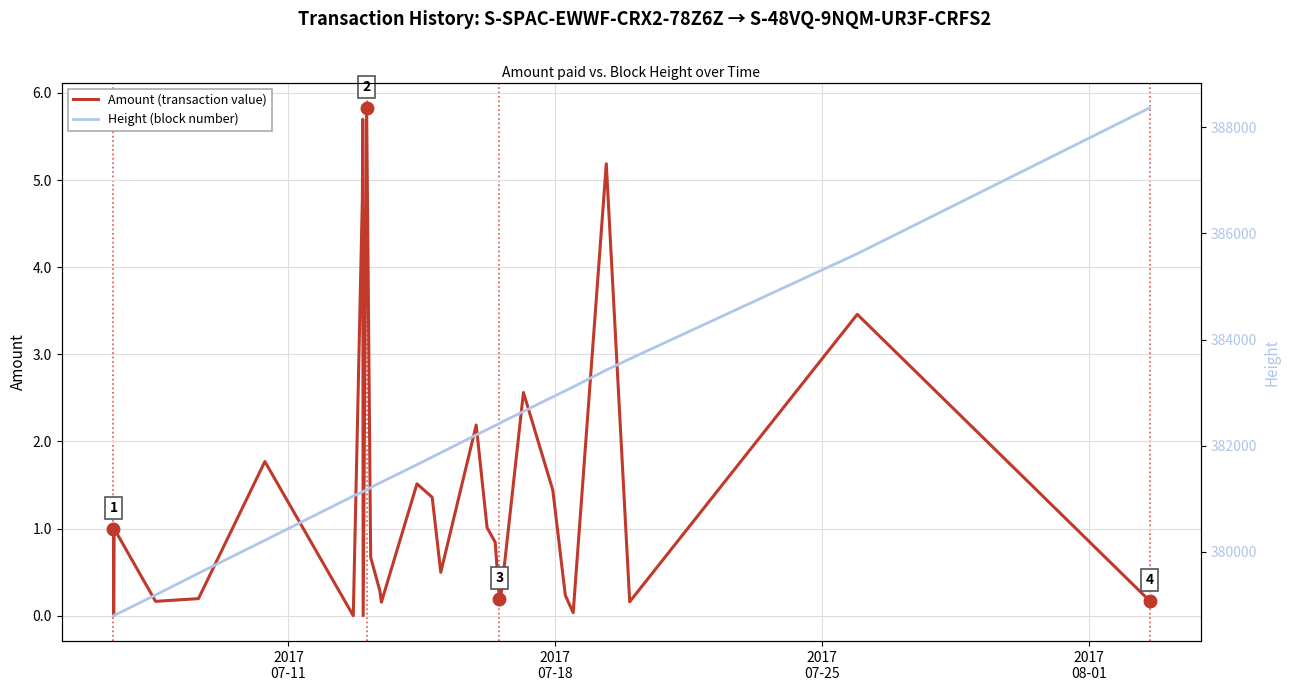

How many lines are shown in the chart?

2